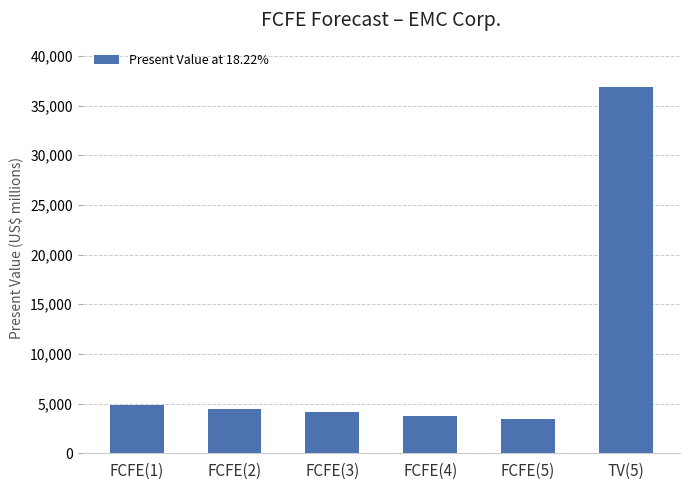

What is the sum of the values at FCFE(4) and TV(5)?

40686